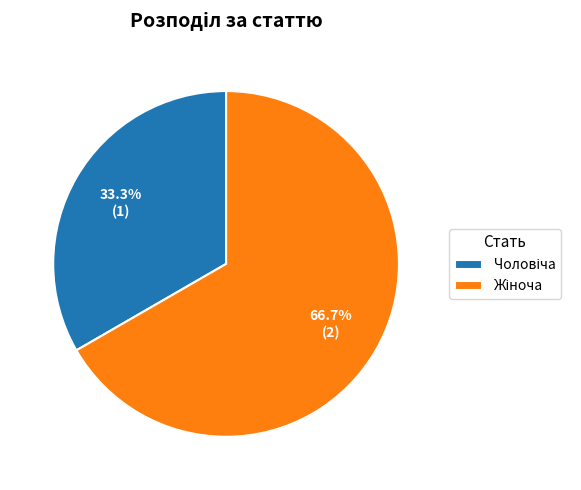

Is there any slice that represents more than half of the pie?

Yes